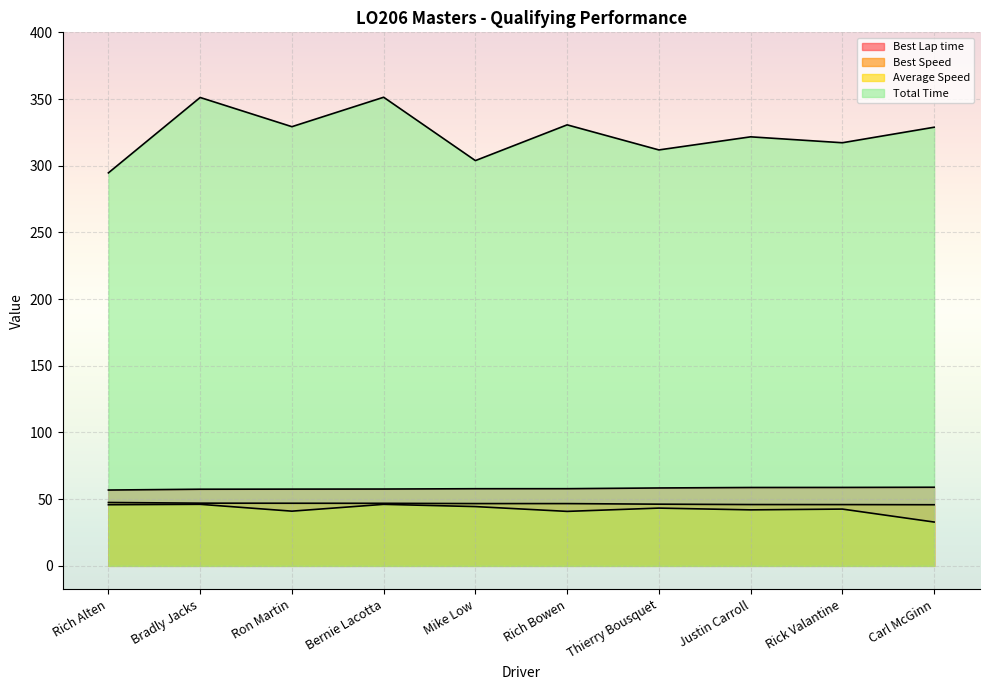

Count the number of categories in the chart.

10